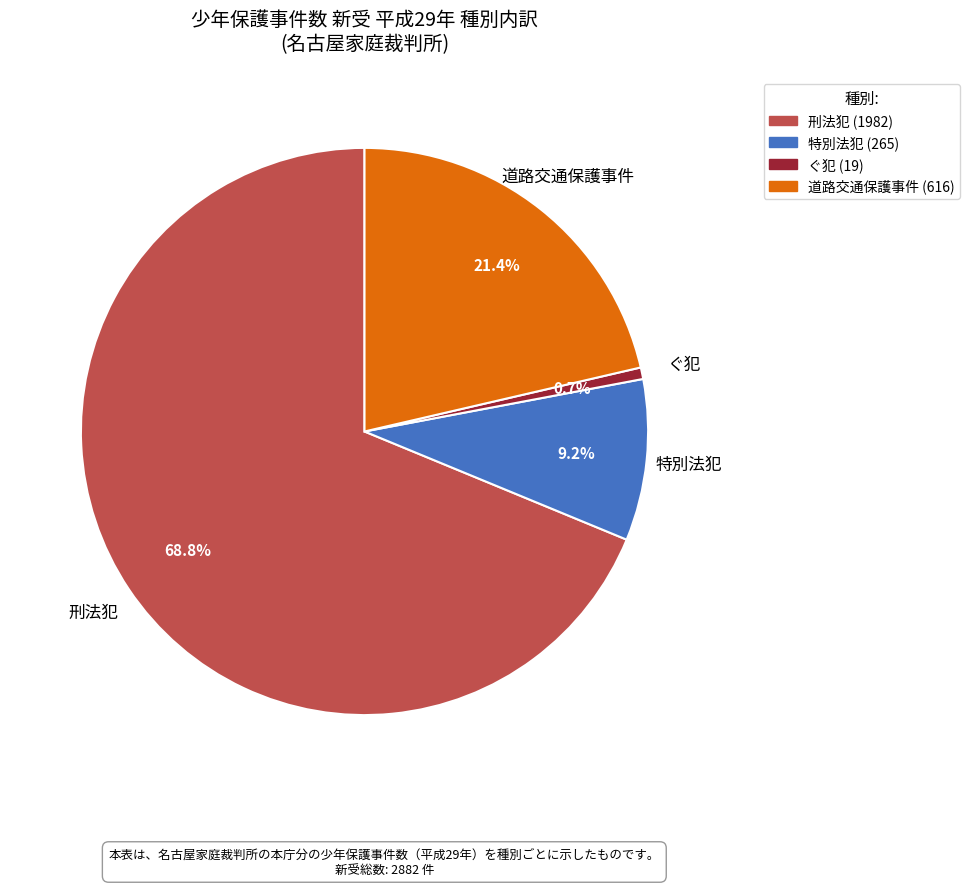

How much of the chart is everything except 特別法犯?

90.8%